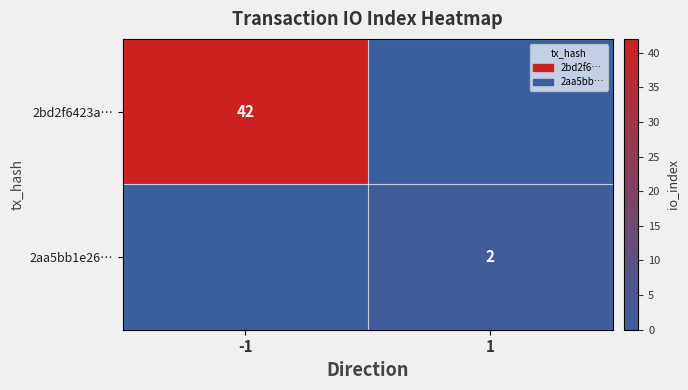

At how many categories does at least one series exceed 19?

1